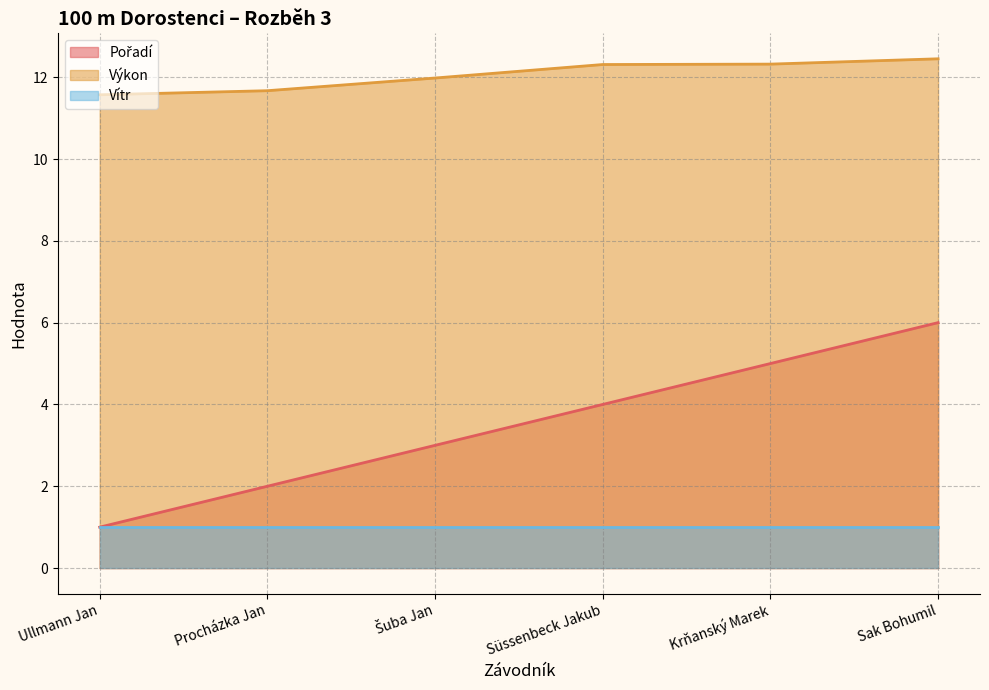

True or false: Pořadí and Výkon cross at least once.

False